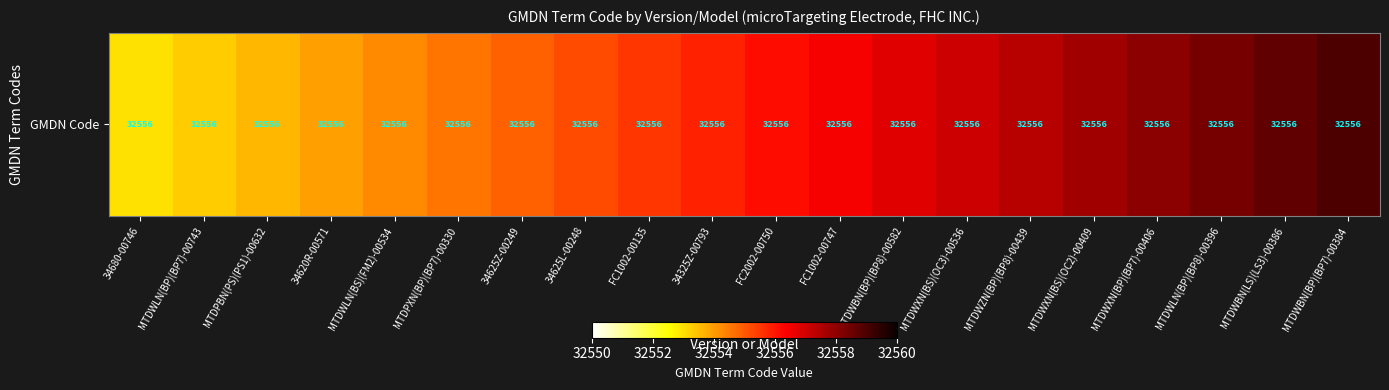

What is the approximate value at MTDWLN(BP)(BP8)-00396?

32558.4